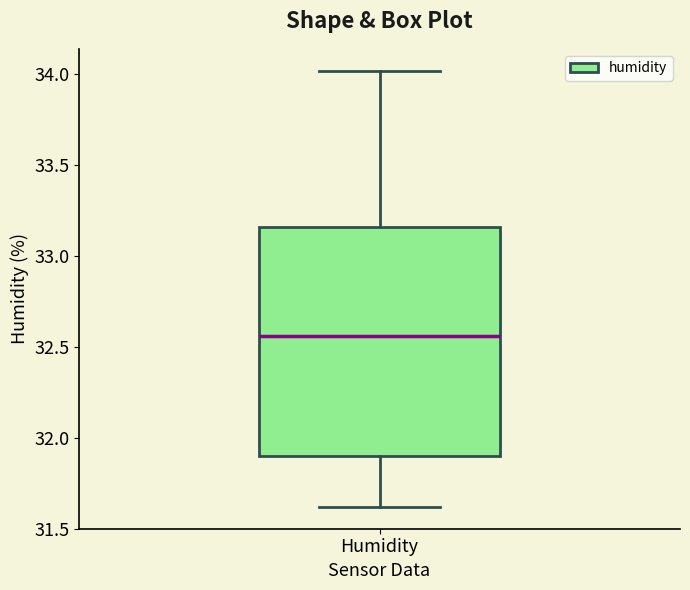

Read this box plot against the y-axis: the position of the median line, the range covered by the box, and the ends of both whiskers. The values are not printed on the chart, so give them approximately, as read against the axis.

median 32.55, box 31.90 to 33.15, whiskers 31.60 to 34.00